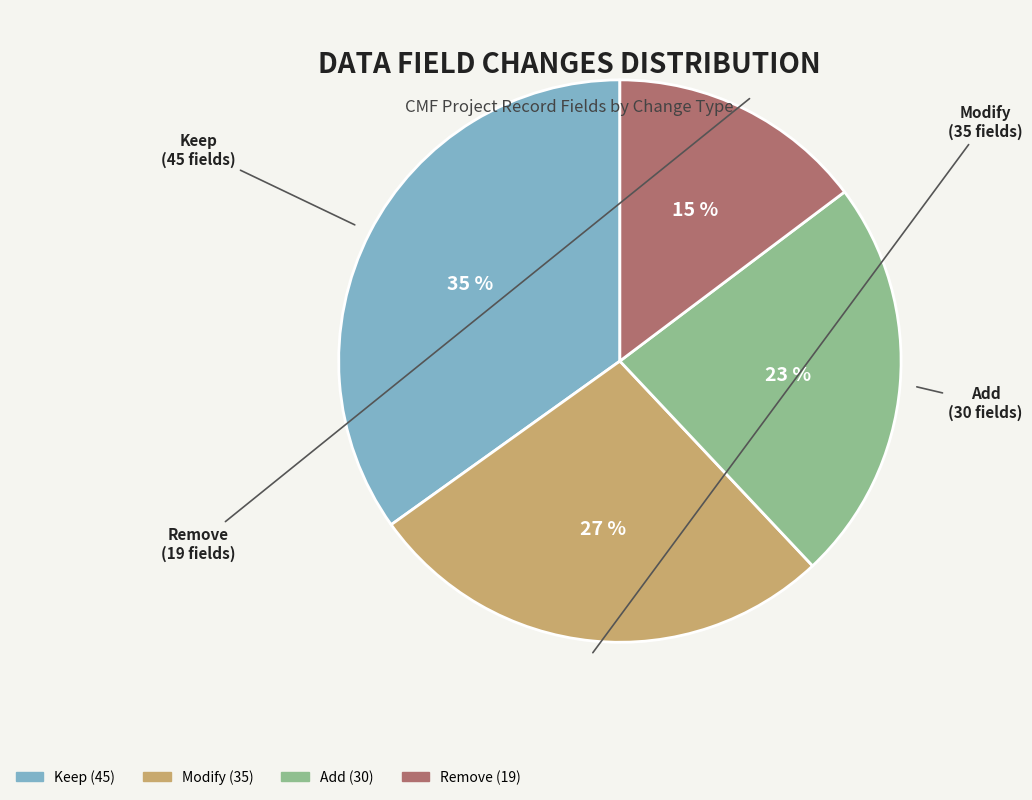

Does Add represent more than half of the total?

No